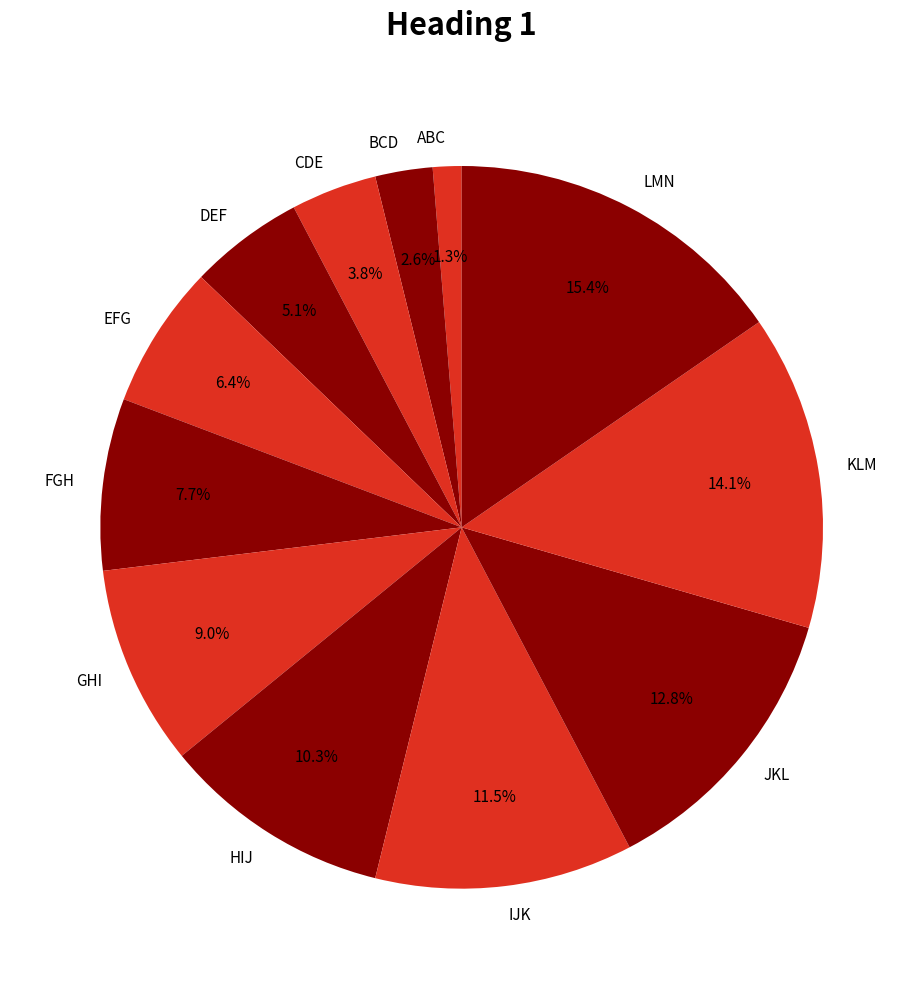

Count the number of slices in the pie.

12